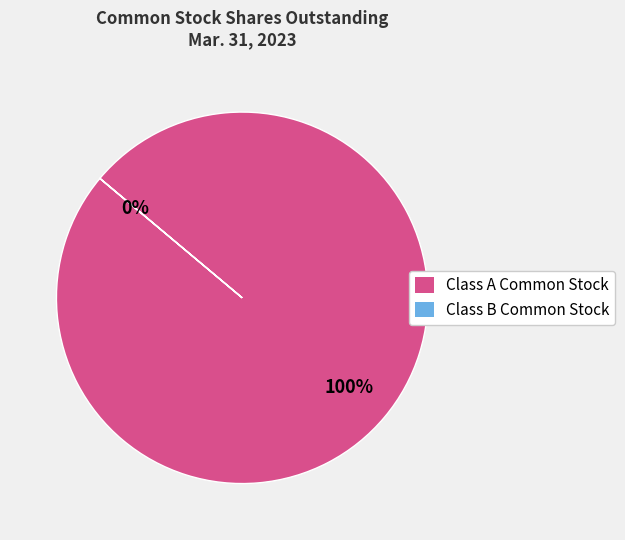

What is the change in value from Class A Common Stock shares outstanding to Class B Common Stock shares outstanding?

-8299998